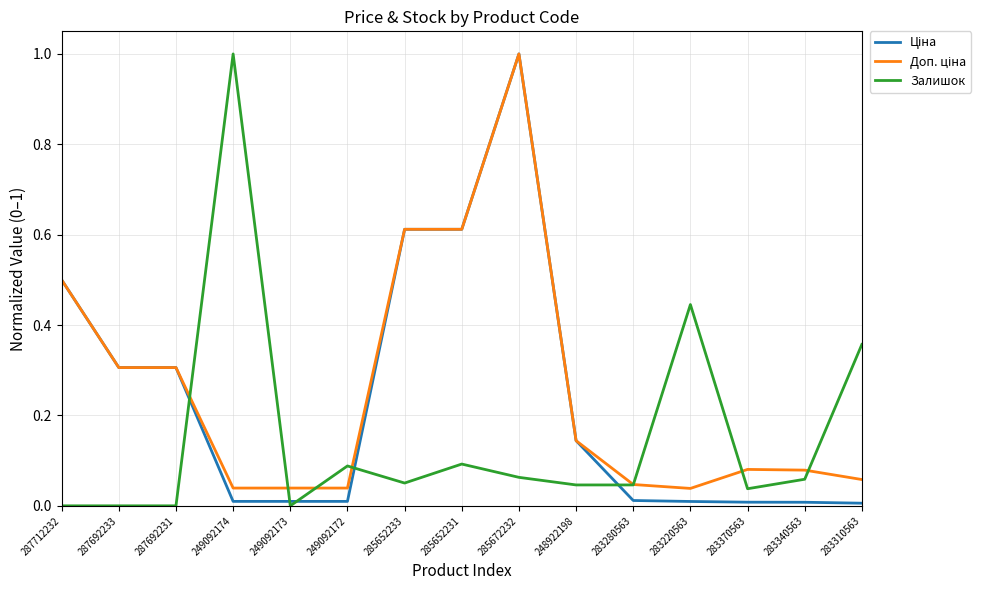

The Залишок series shows 0.0 at 248922198. True or false?

True